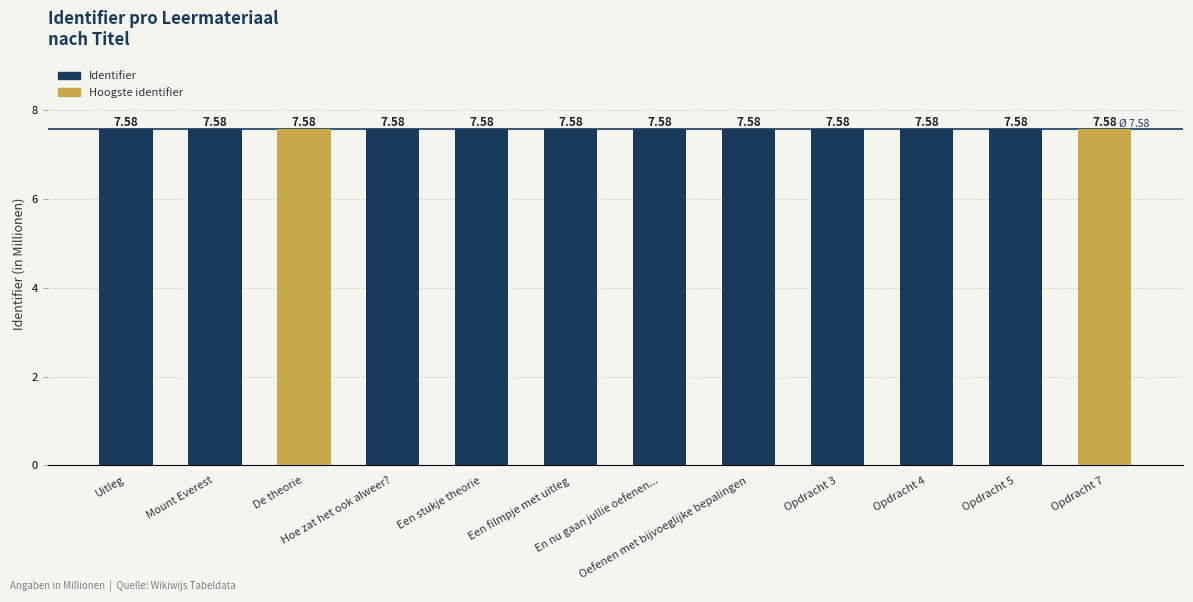

What is the smallest value displayed?

7.6